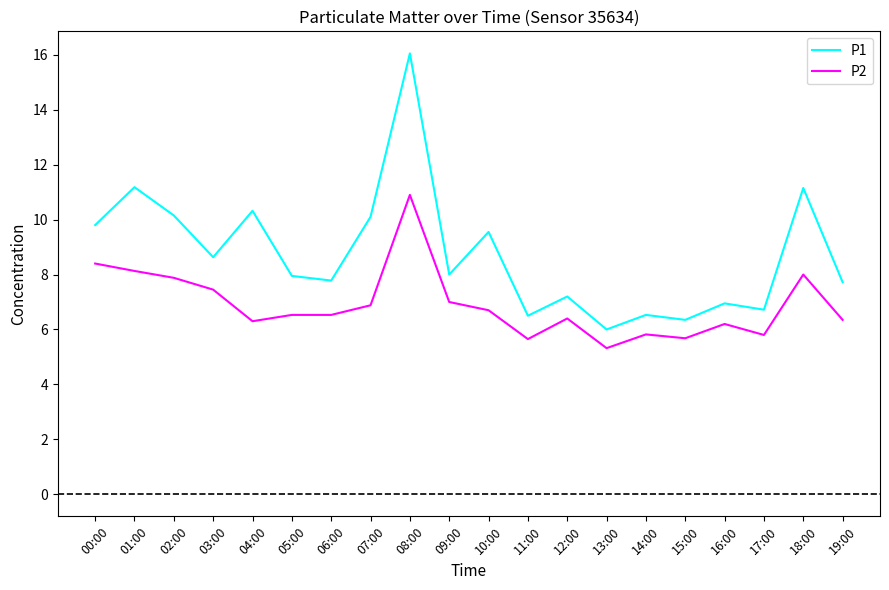

Which series has the largest total across all categories?

P1